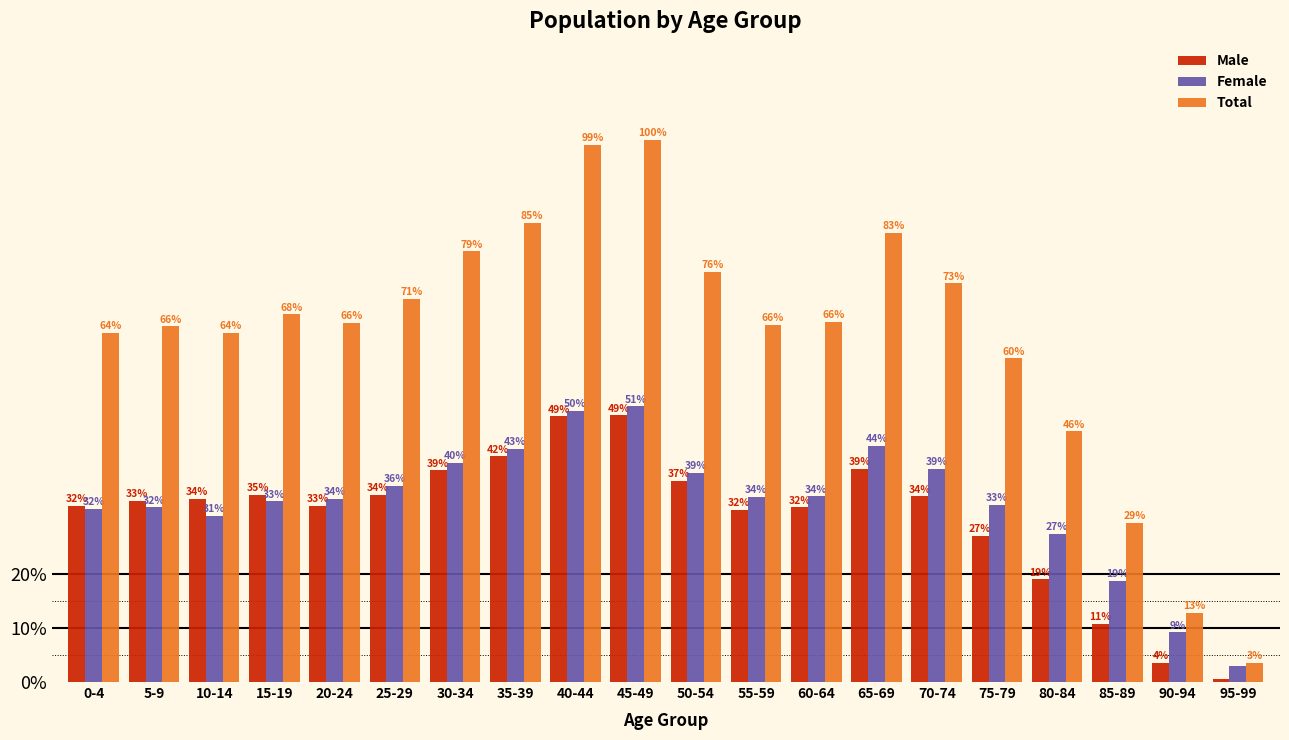

Which series has the largest total across all categories?

Total